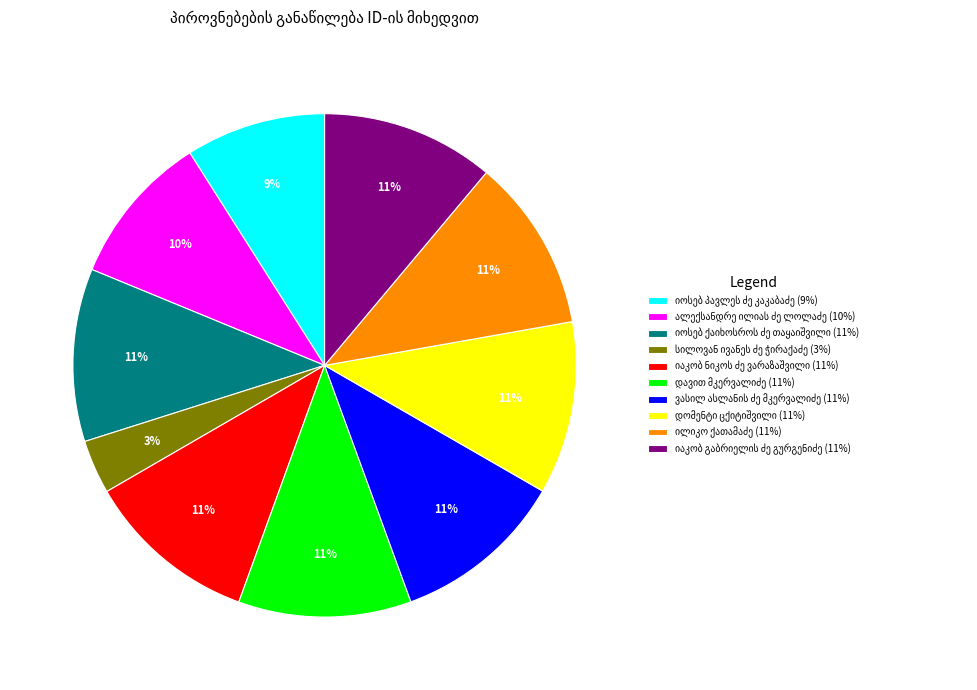

To the nearest percent, what is the difference between the largest and smallest slice percentages?

8%